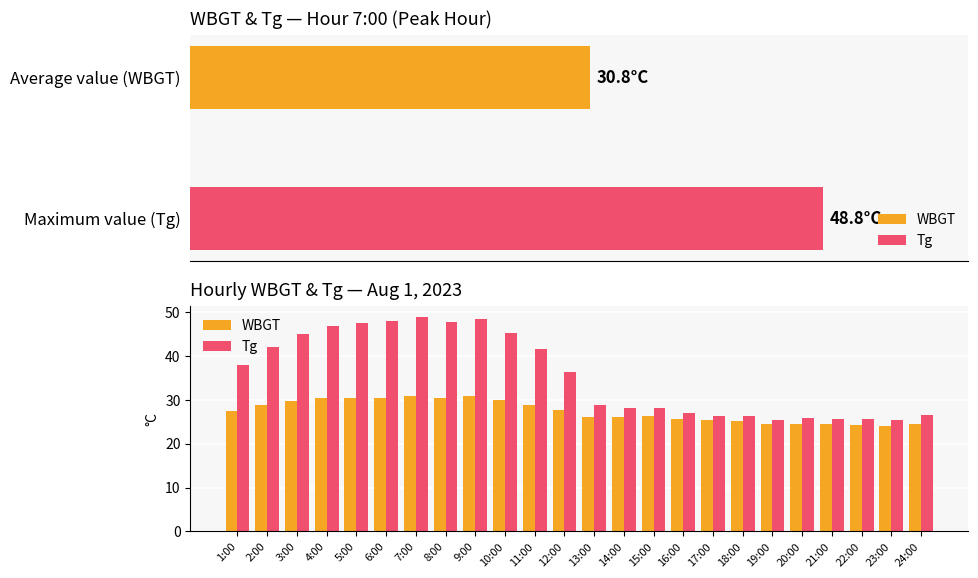

What is the sum of the Tg values at 19:00 and 14:00?

53.7